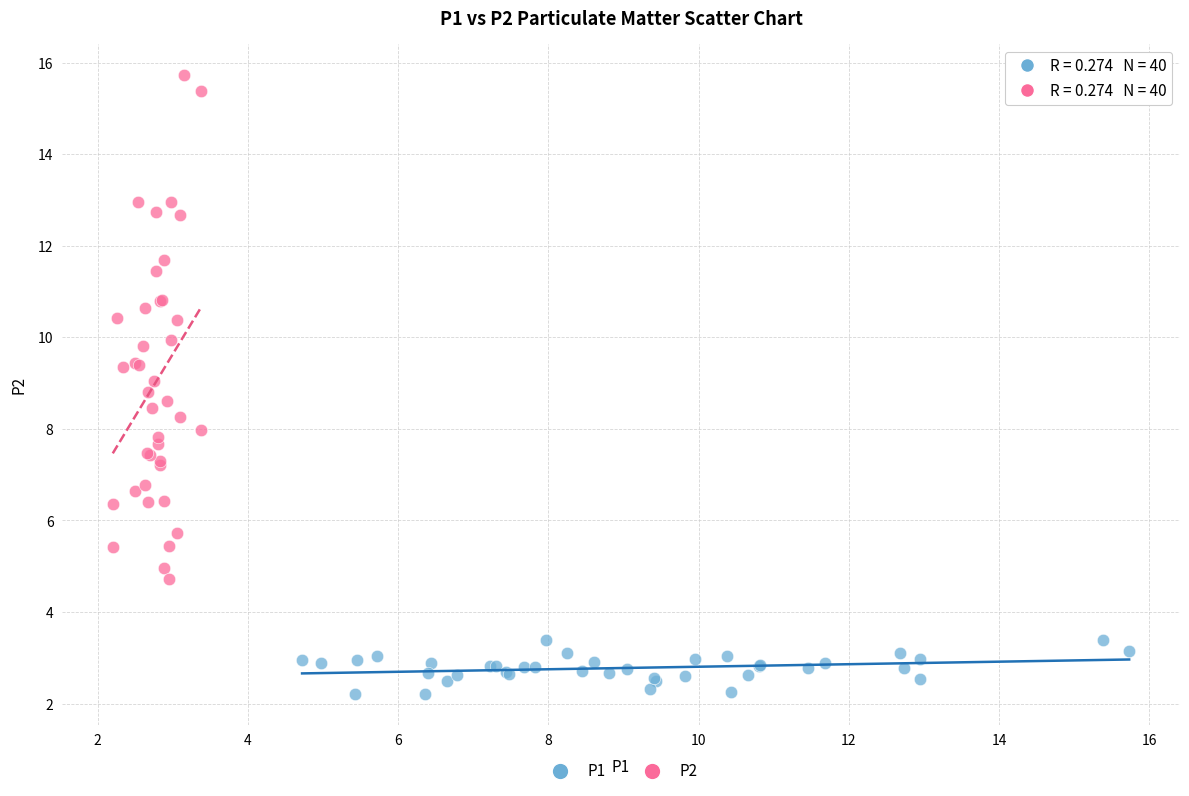

Which series has the widest spread of Y values?

P2